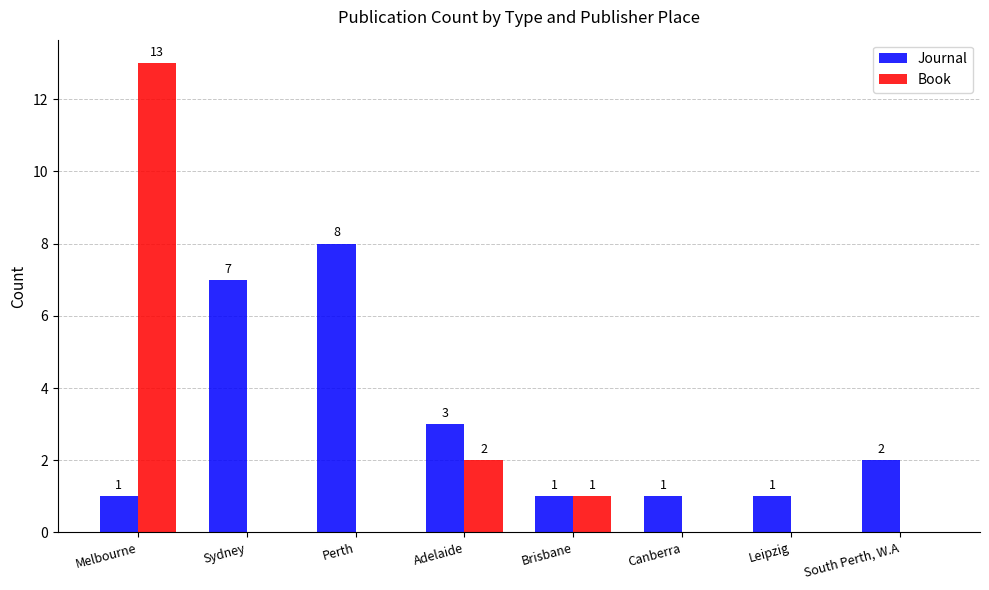

The value of Book at South Perth, W.A is -8. True or false?

False